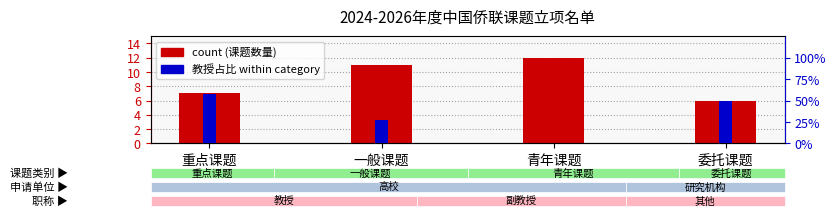

What position from the right is 重点课题?

4